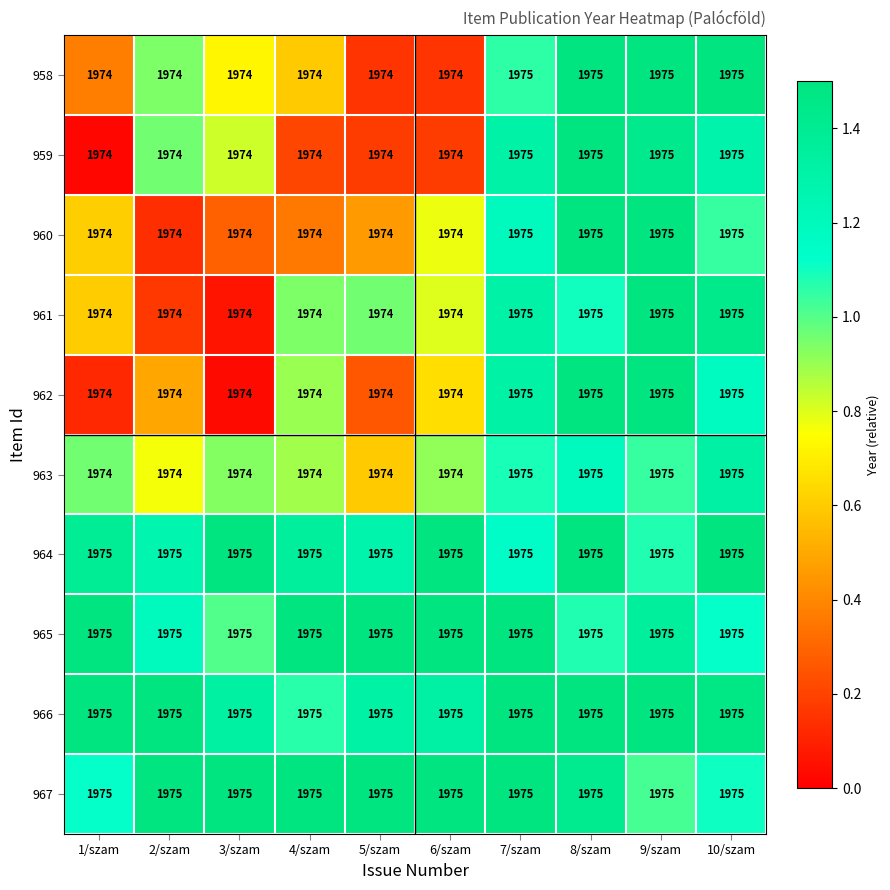

The value of 966 at 2/szam is 3379. True or false?

False